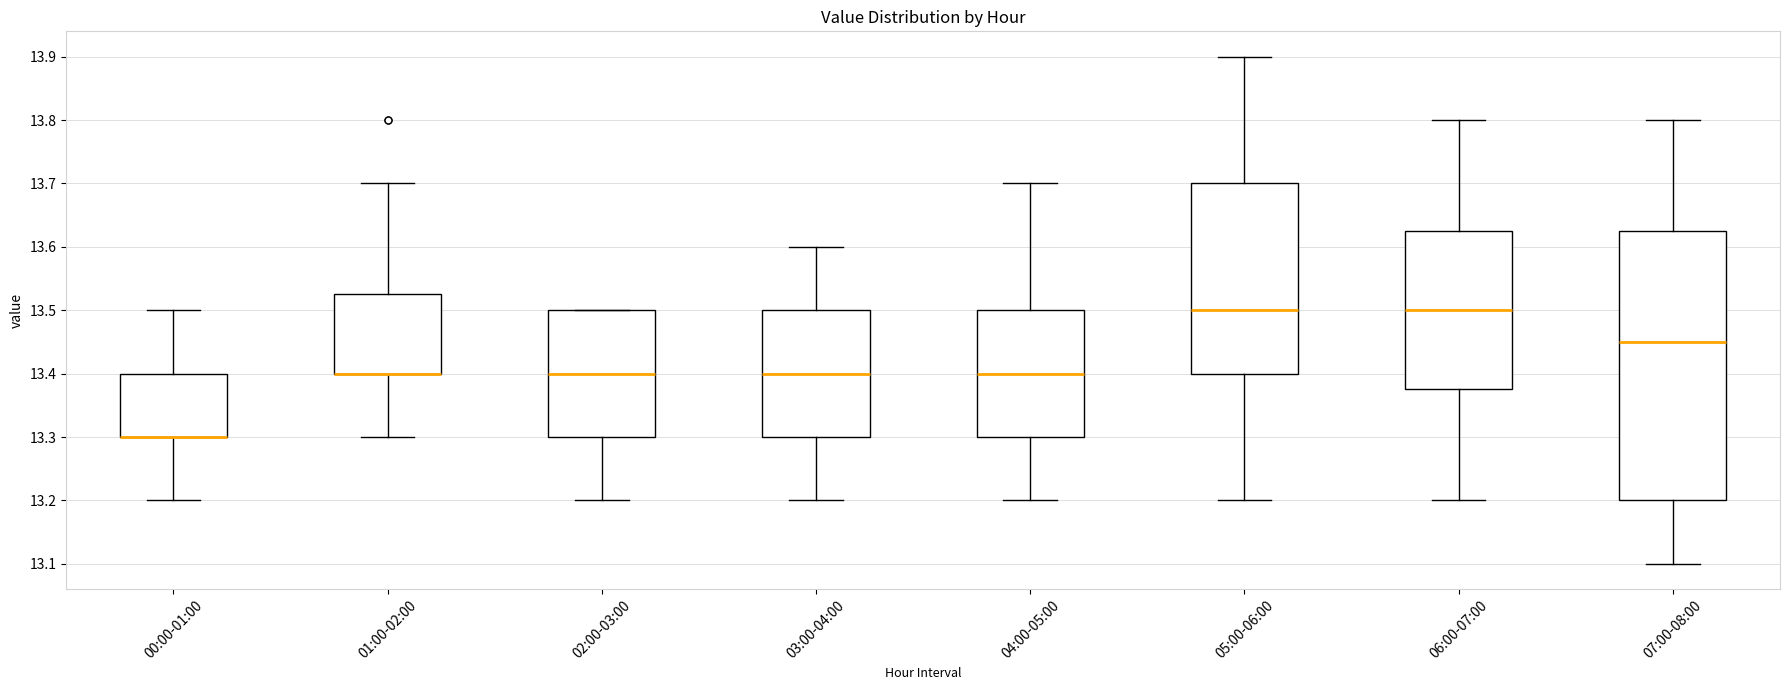

Where does the upper whisker of the box for 05:00-06:00 end on the y-axis? The values are not printed on the chart, so give them approximately, as read against the axis.

13.90